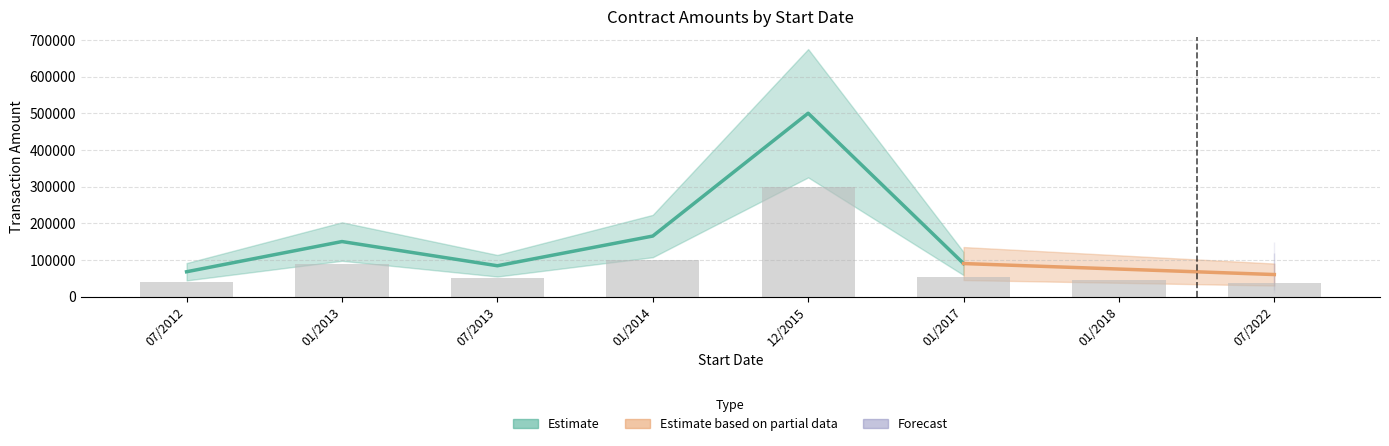

What is the maximum value shown in the chart?

500000